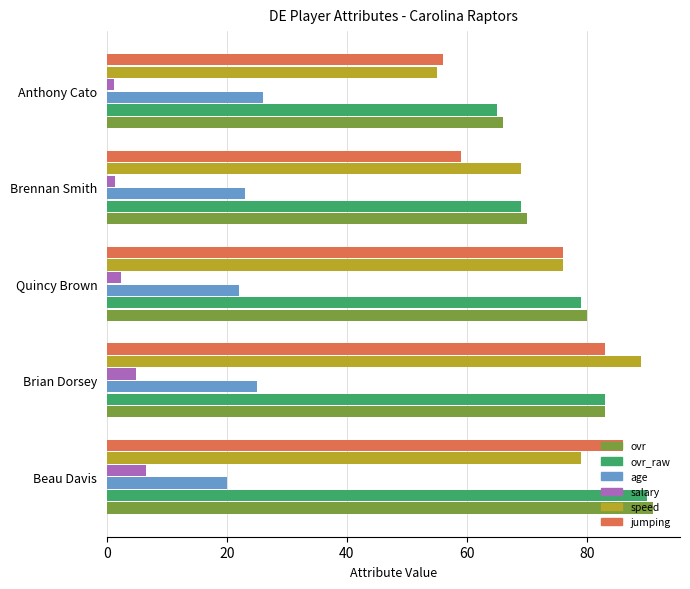

What is the average value of the speed series?

73.6